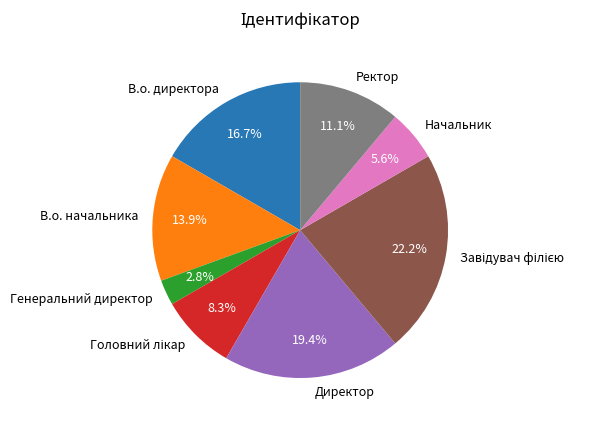

Count the number of slices in the pie.

8